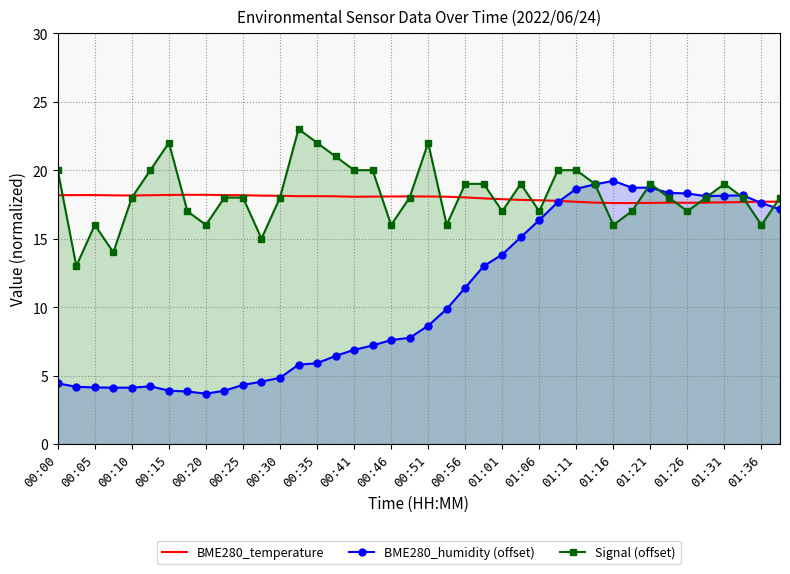

What is the total value across all series at 00:00?

42.6